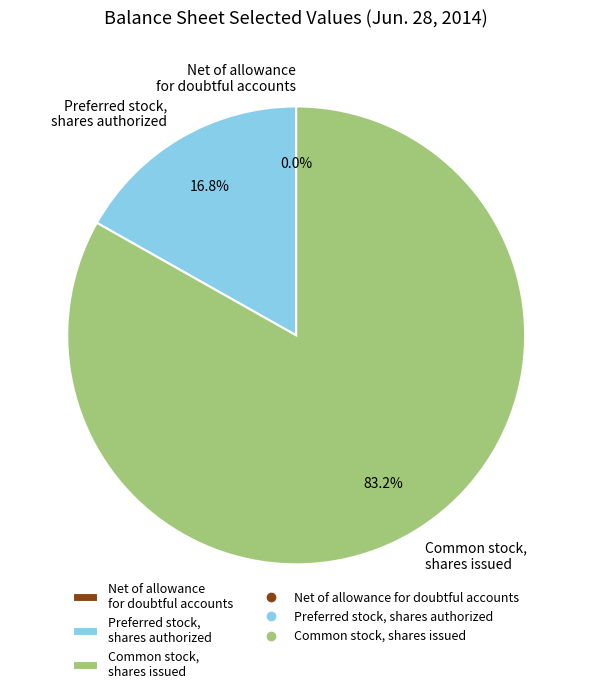

How much of the chart is everything except Common stock, shares issued?

16.8%